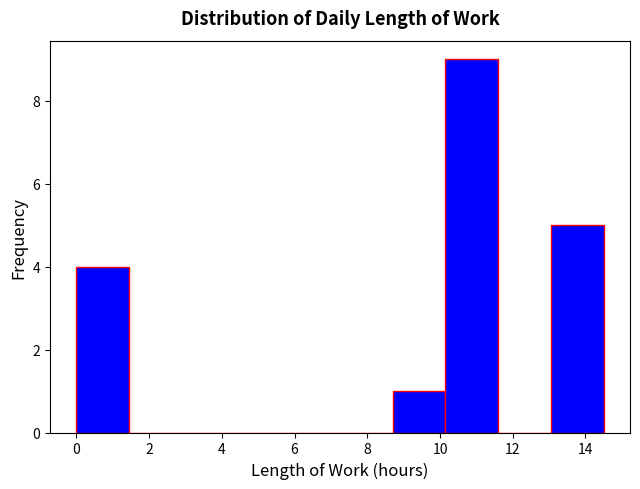

Which range on the x-axis has the tallest bar?

10.15 to 11.60